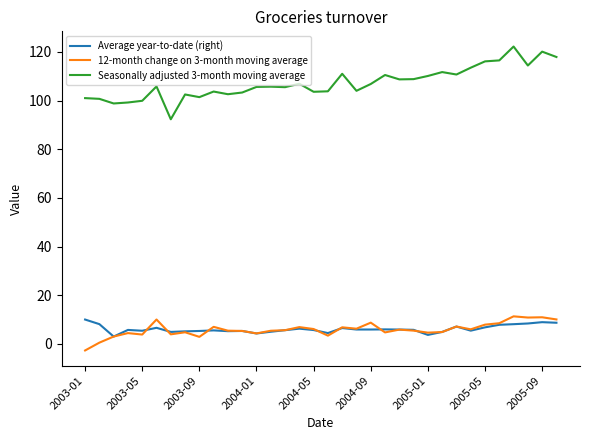

True or false: Seasonally adjusted 3-month moving average and 12-month change on 3-month moving average intersect in this chart.

False